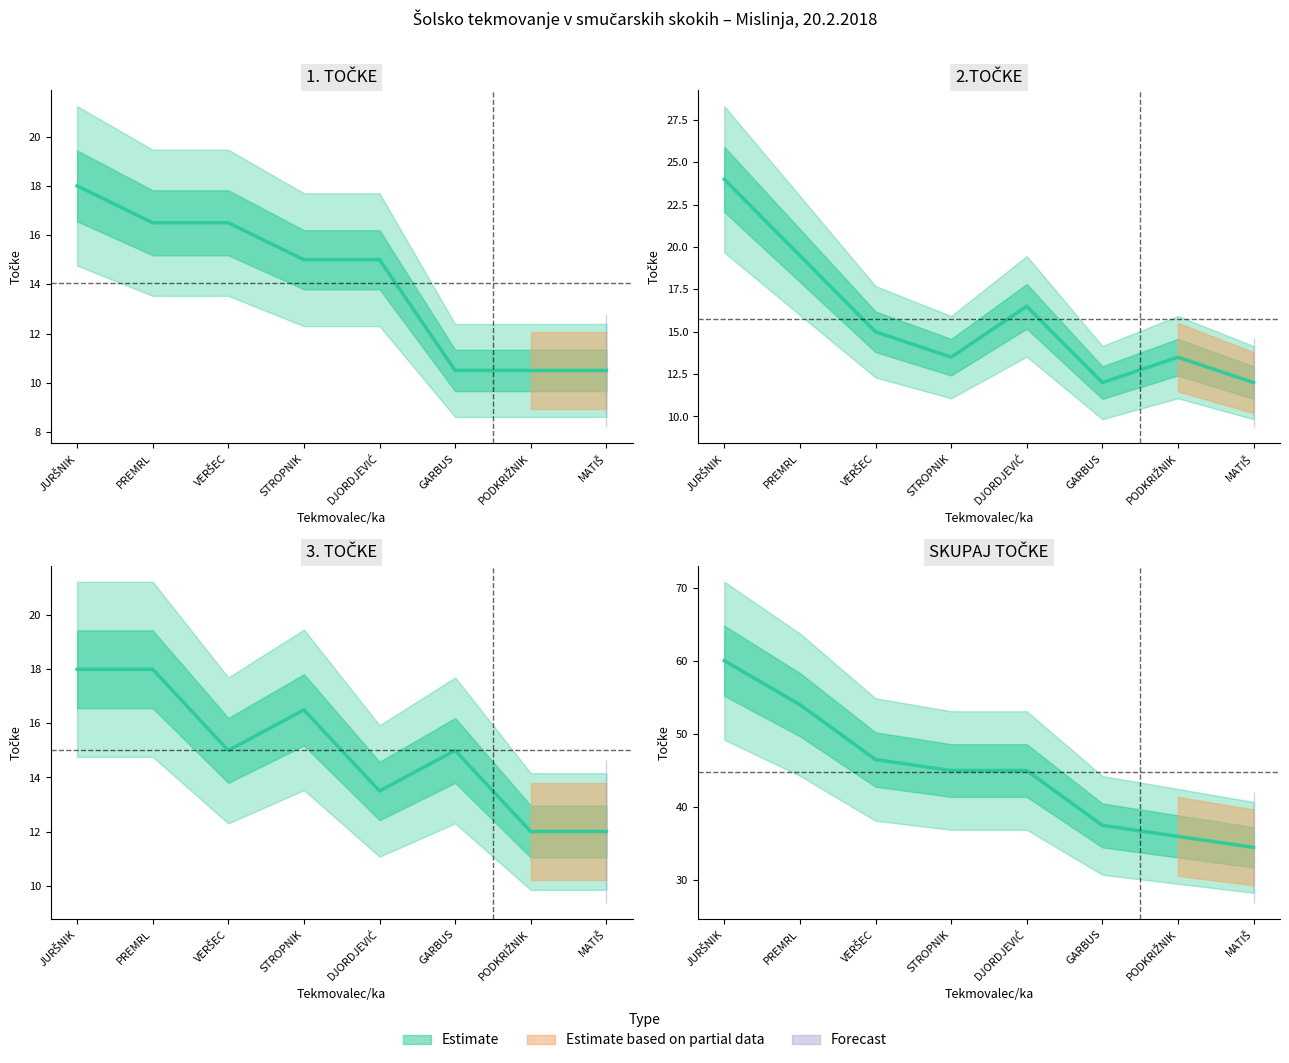

At GARBUS, list the series in order from smallest to largest.

1. TOČKE, 2.TOČKE, 3. TOČKE